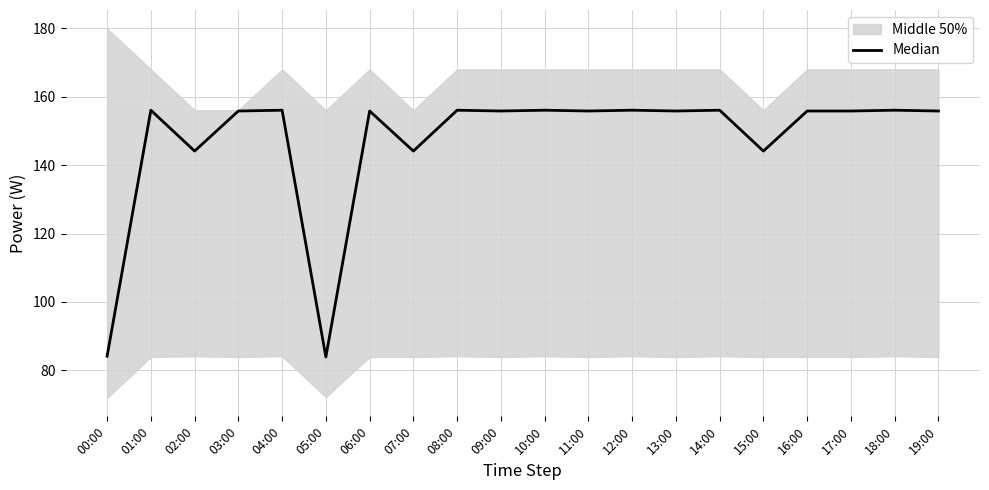

Reading left to right, transcribe all the data shown in this chart.

00:00=84.1	01:00=156.1	02:00=144.1	03:00=155.9	04:00=156.1	05:00=83.9	06:00=155.9	07:00=144.1	08:00=156.1	09:00=155.9	10:00=156.1	11:00=155.9	12:00=156.1	13:00=155.9	14:00=156.1	15:00=144.1	16:00=155.9	17:00=155.9	18:00=156.1	19:00=155.9